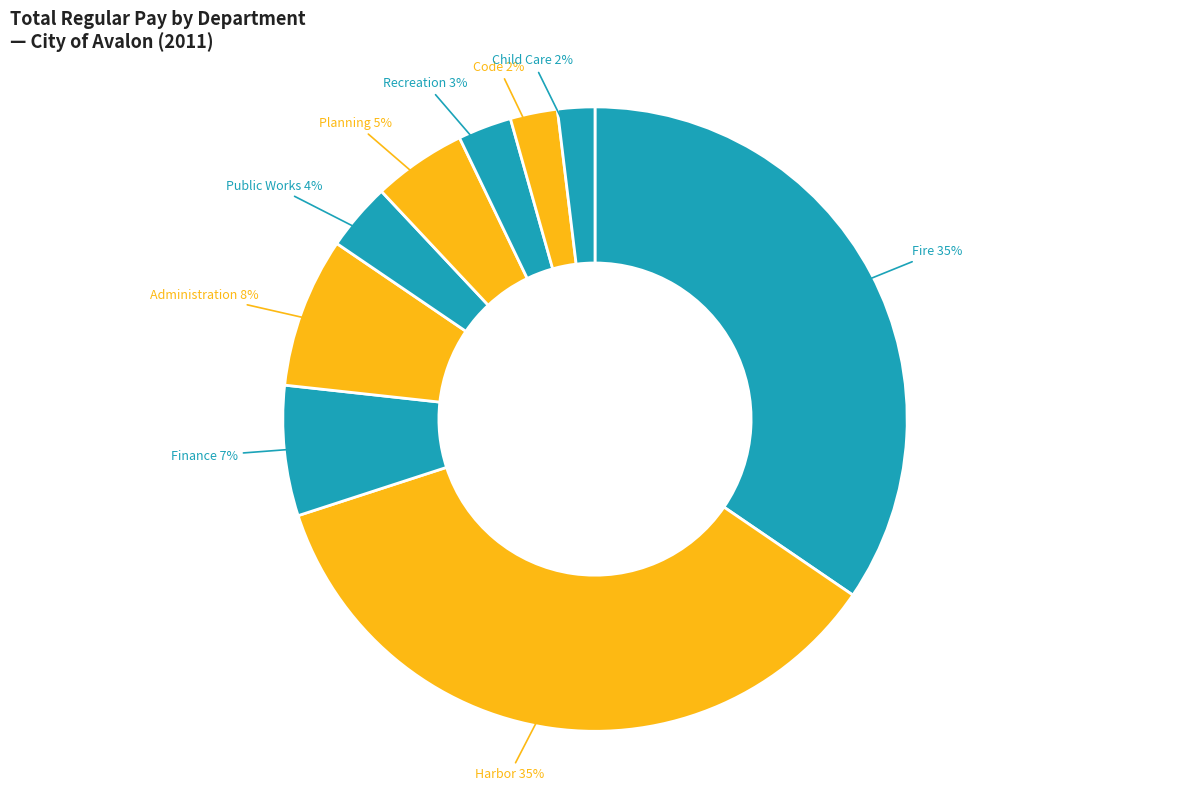

Combined, do Code and Administration account for over 50%?

No